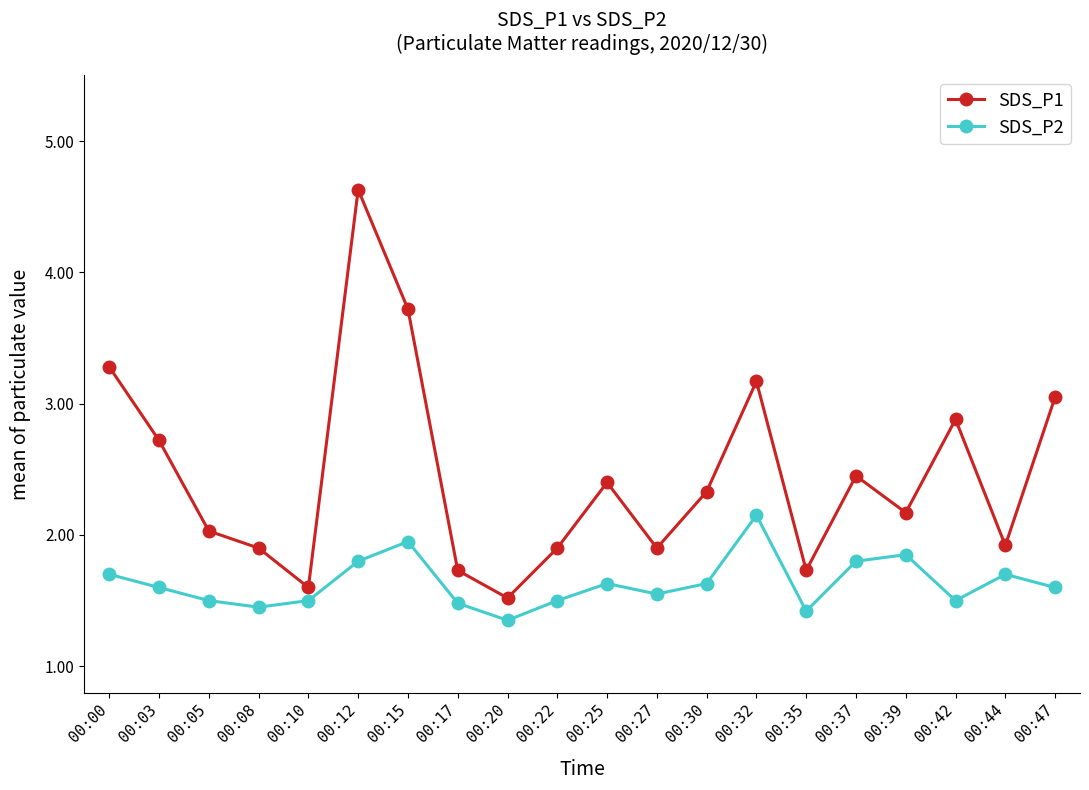

What is the sum of the SDS_P2 values at 00:37 and 00:20?

3.2